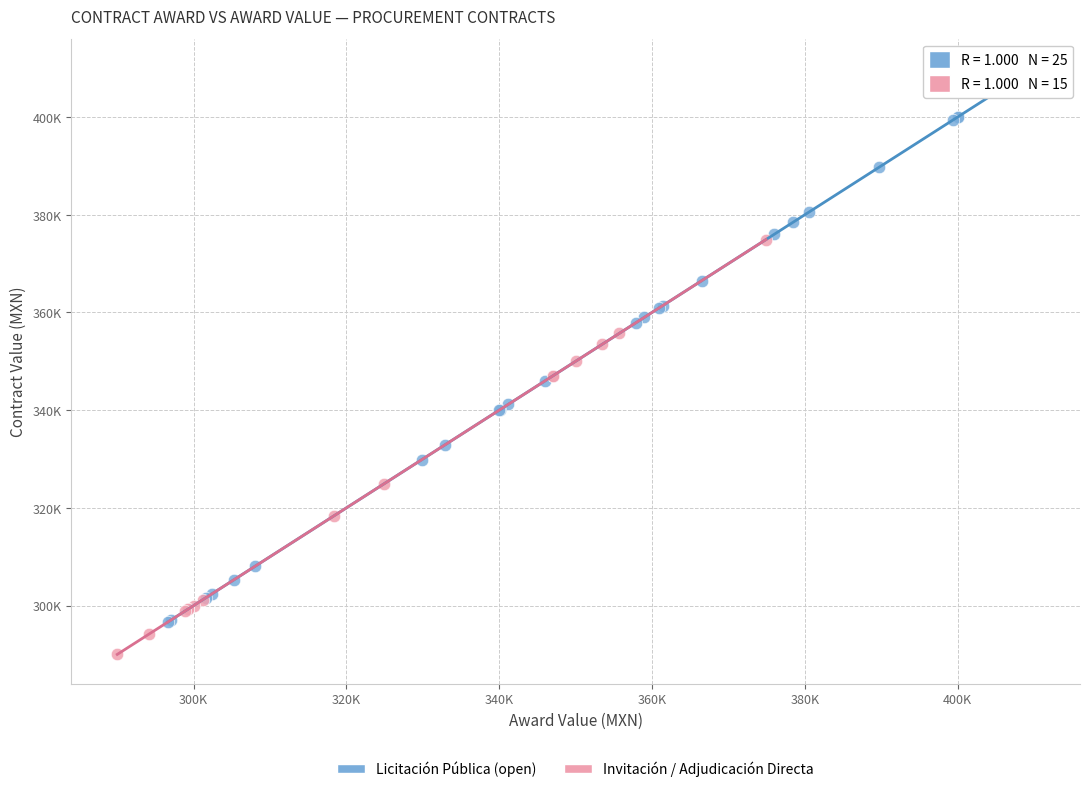

Which series reaches the minimum Y coordinate?

Invitación / Adjudicación Directa